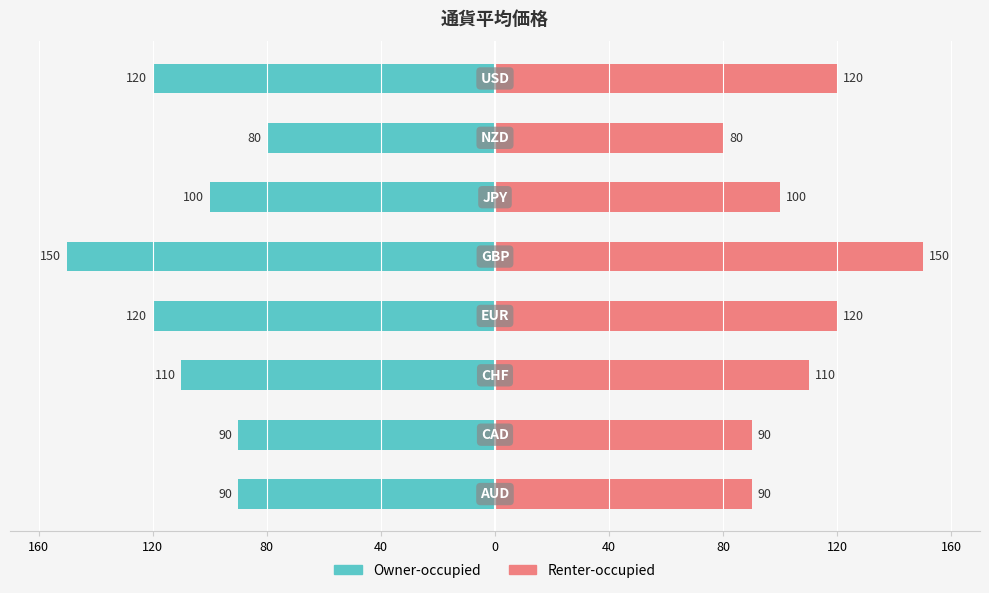

What is the sum of all Owner-occupied values?

-860